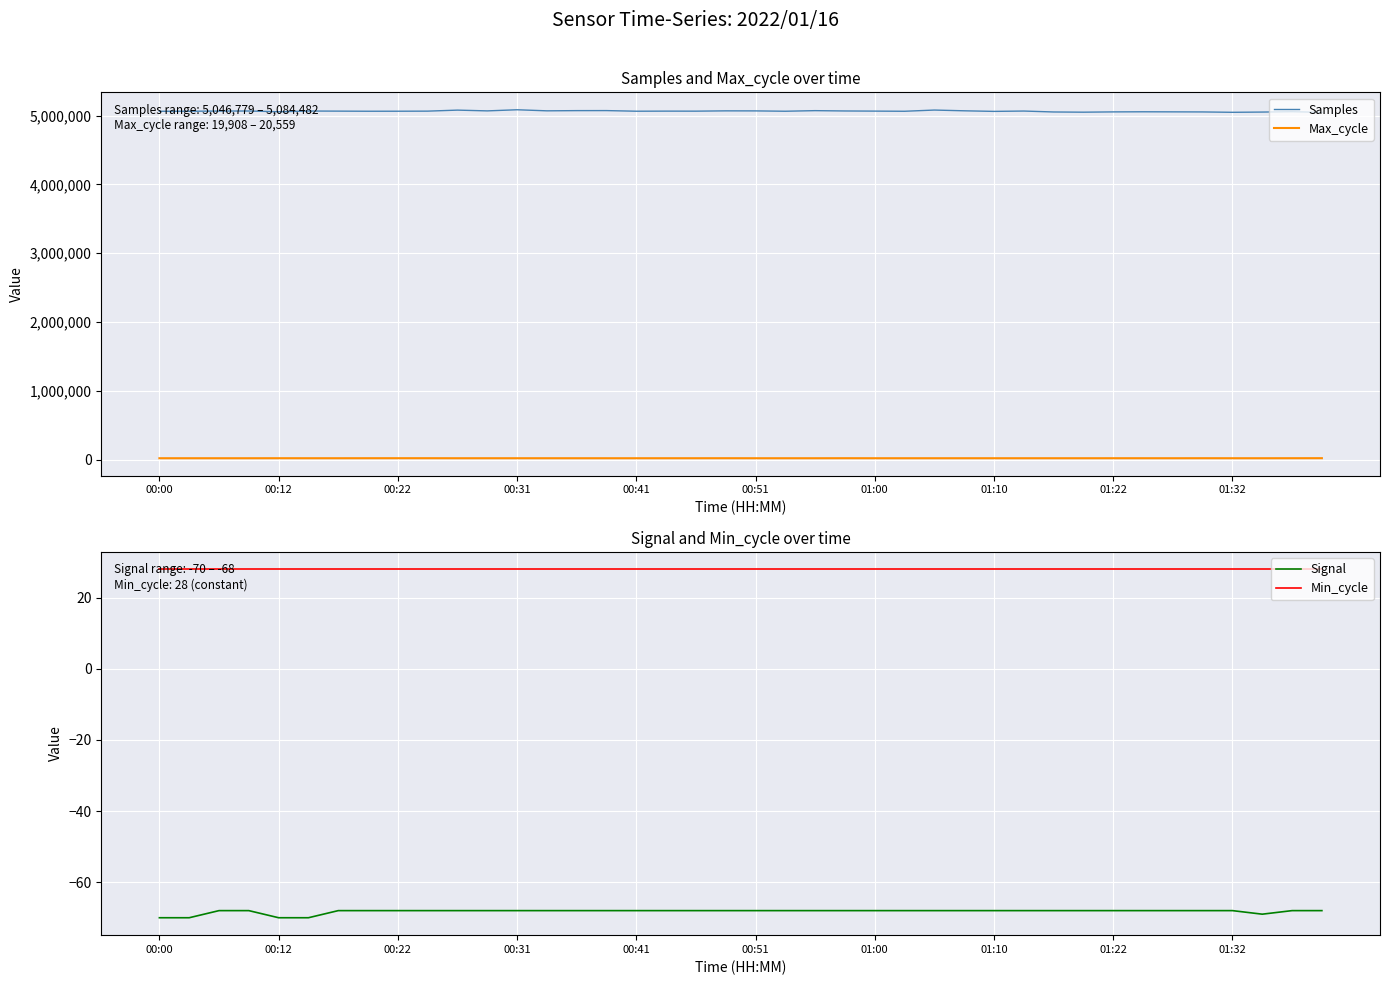

Which series has the largest total across all categories?

Samples